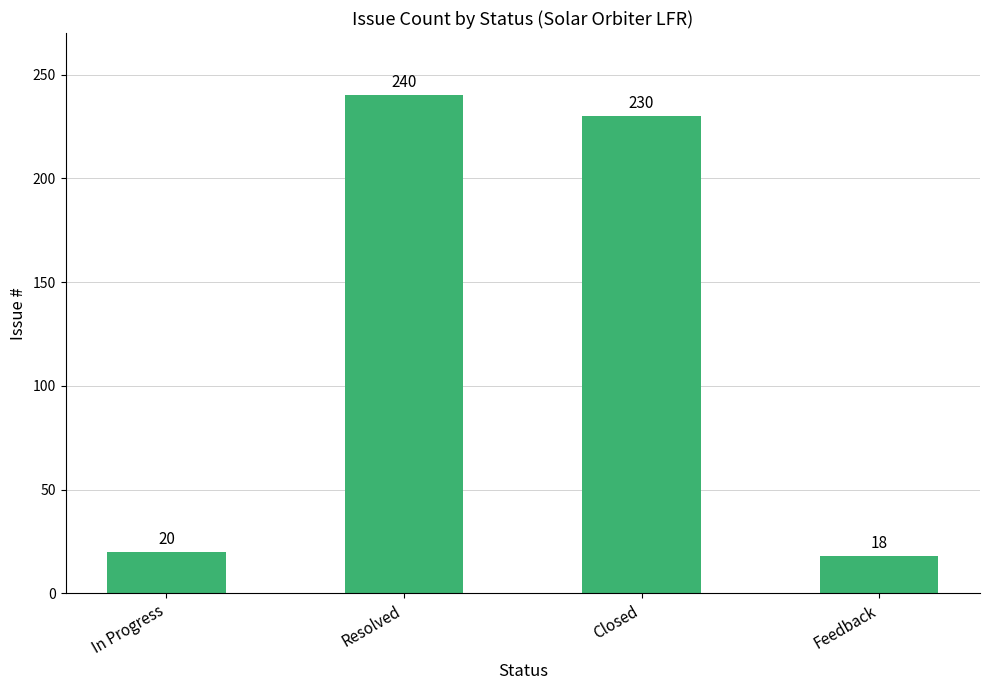

Reading left to right, extract all data points from this chart.

20	240	230	18